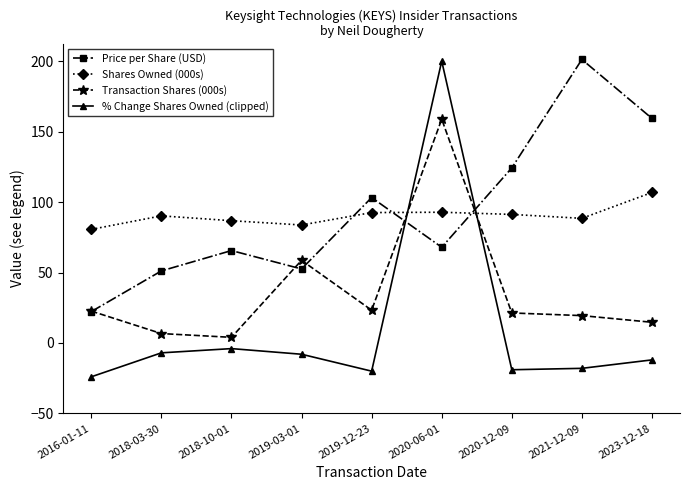

How many lines are shown in the chart?

4